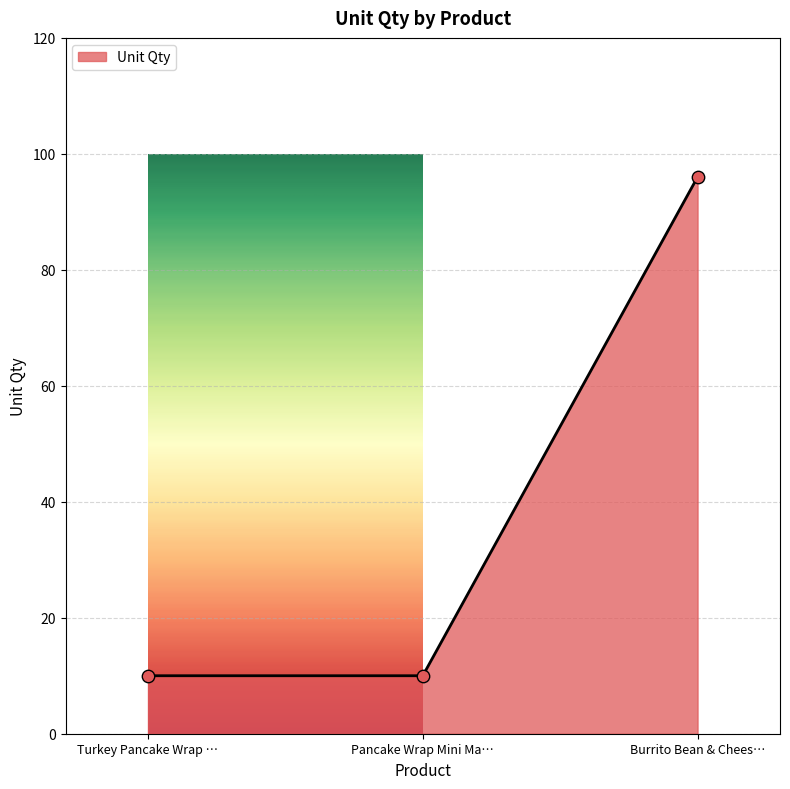

What is the highest value of the Unit Qty series?

96.0